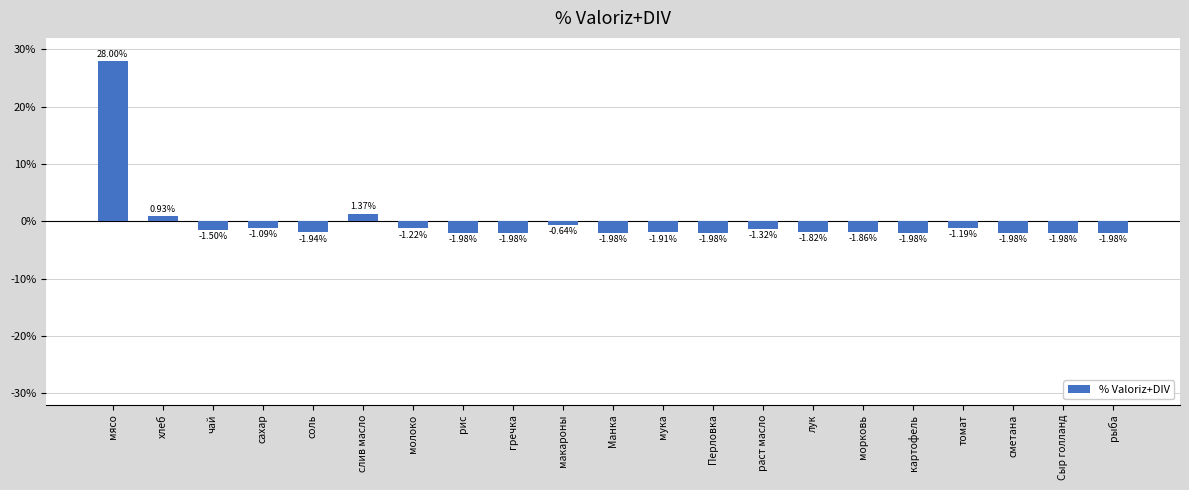

Where is the data nearest to the value 13?

слив масло